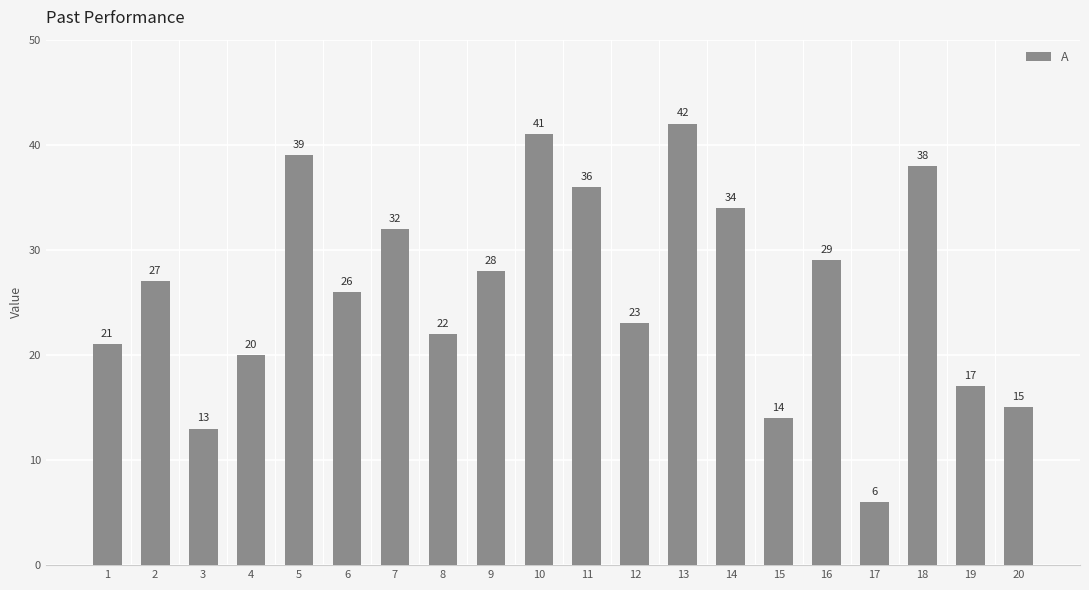

Reading left to right, transcribe all the data shown in this chart.

21	27	13	20	39	26	32	22	28	41	36	23	42	34	14	29	6	38	17	15